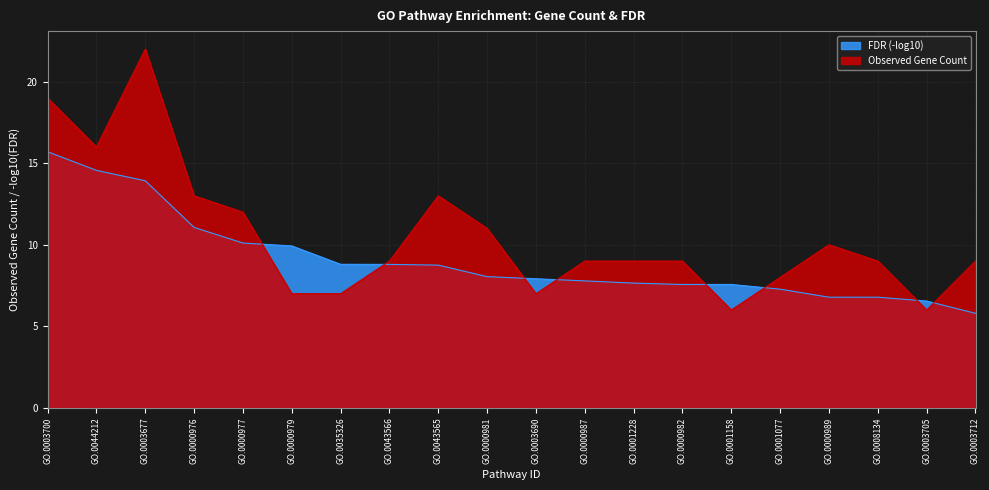

What is the sum of all Observed Gene Count values?

211.0